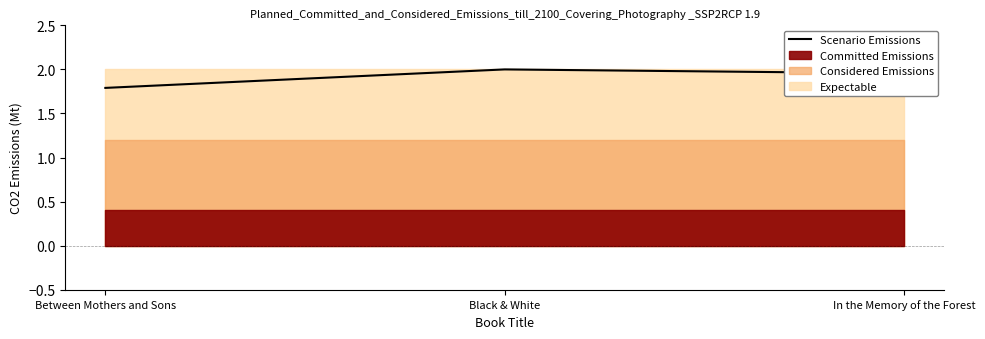

What is the approximate value of Scenario Emissions at Between Mothers and Sons?

1.8